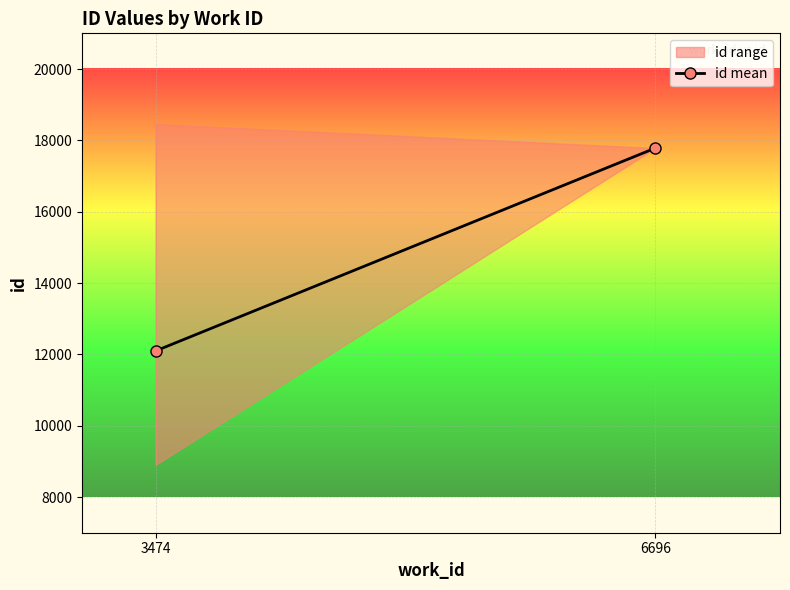

What is the average value?

14939.2